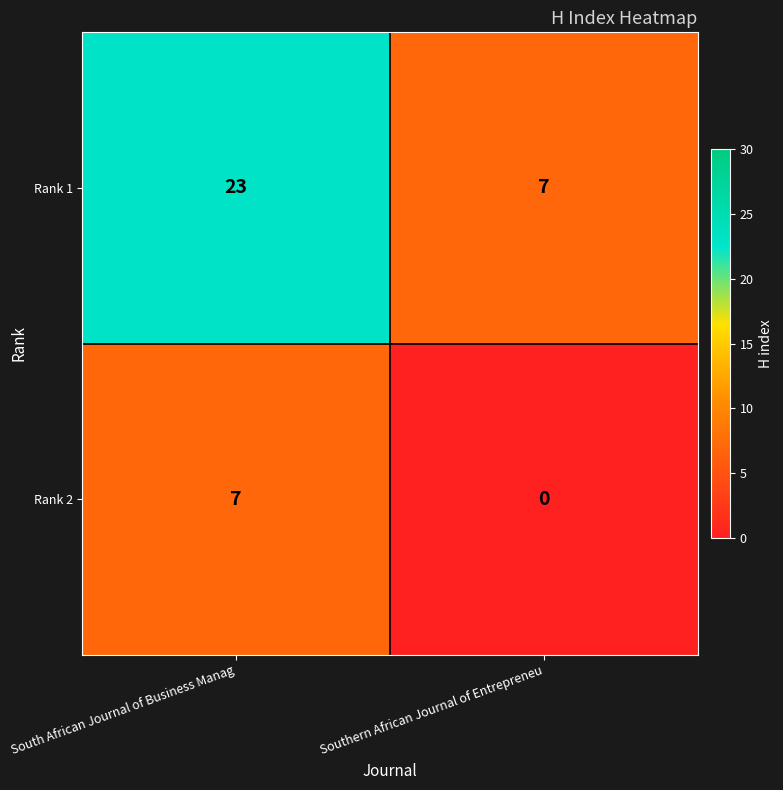

Rank the series at South African Journal of Business Manag from lowest to highest value.

Rank 2, Rank 1